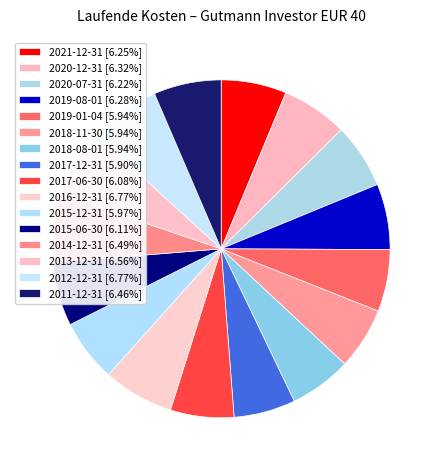

The 2019-01-04 slice represents 6% of the pie. True or false?

True